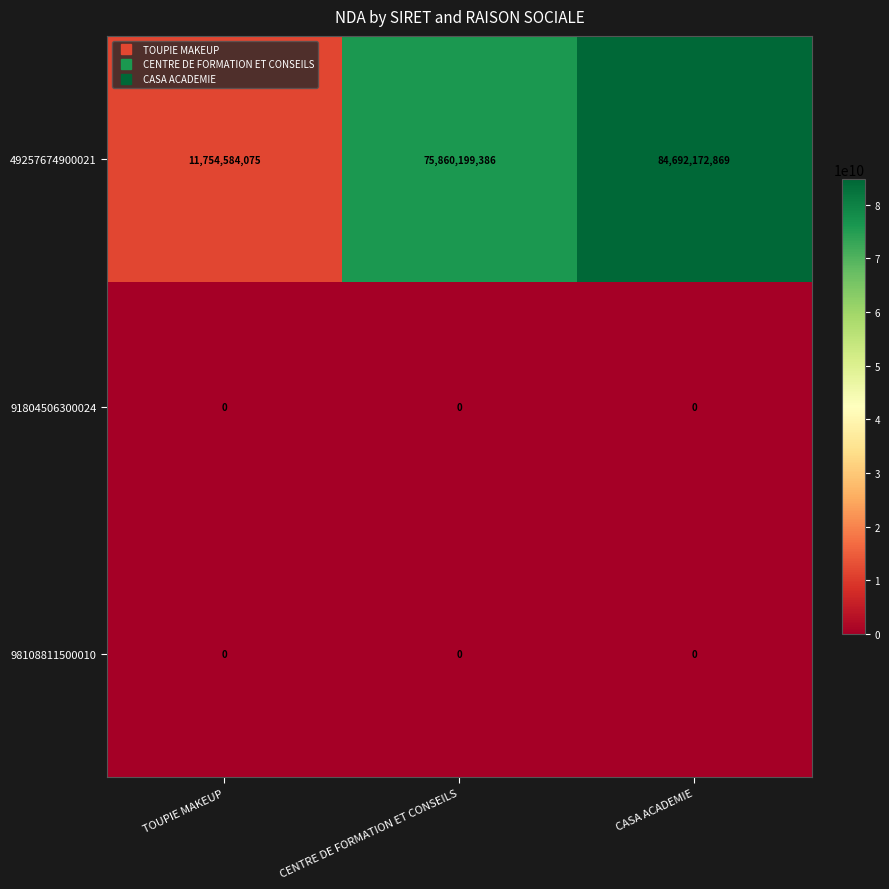

True or false: 98108811500010 has a value of 0 at CASA ACADEMIE.

True